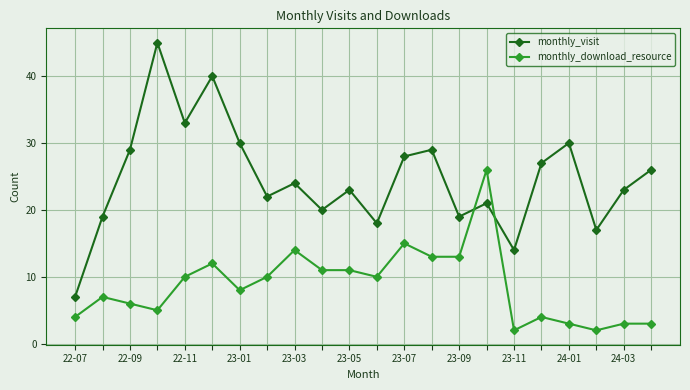

After their last crossing, which series has the higher values: monthly_download_resource or monthly_visit?

monthly_visit